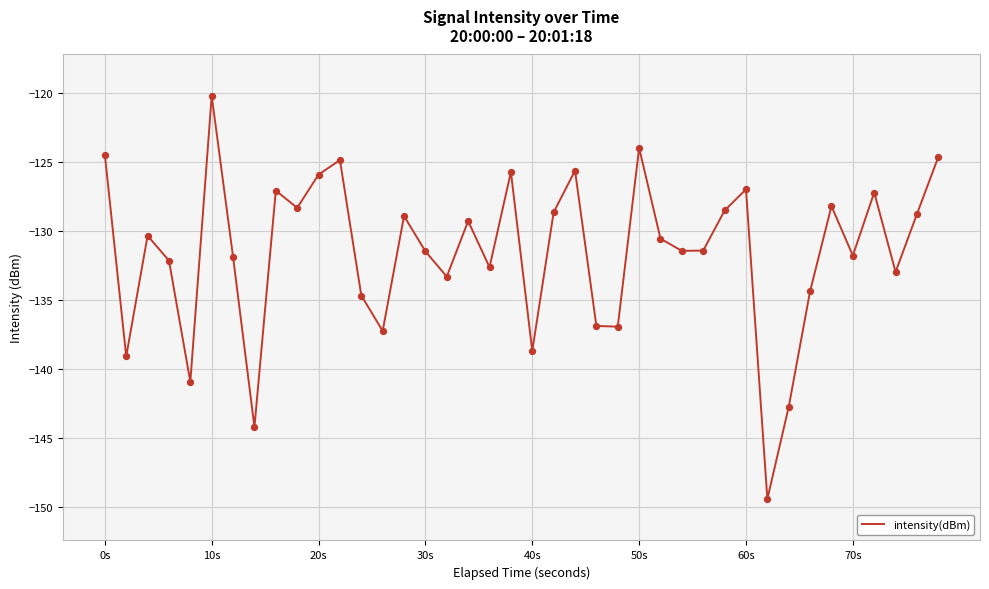

What is the minimum value shown in the chart?

-149.4